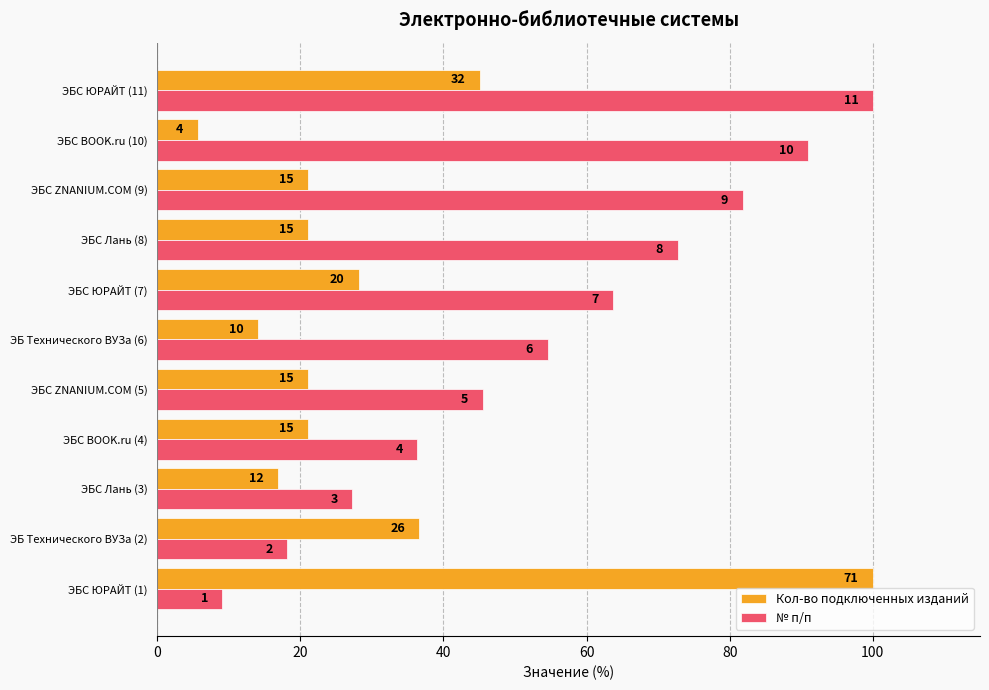

What is the value of the Кол-во подключенных изданий bar at the 11th from the left?

45.1